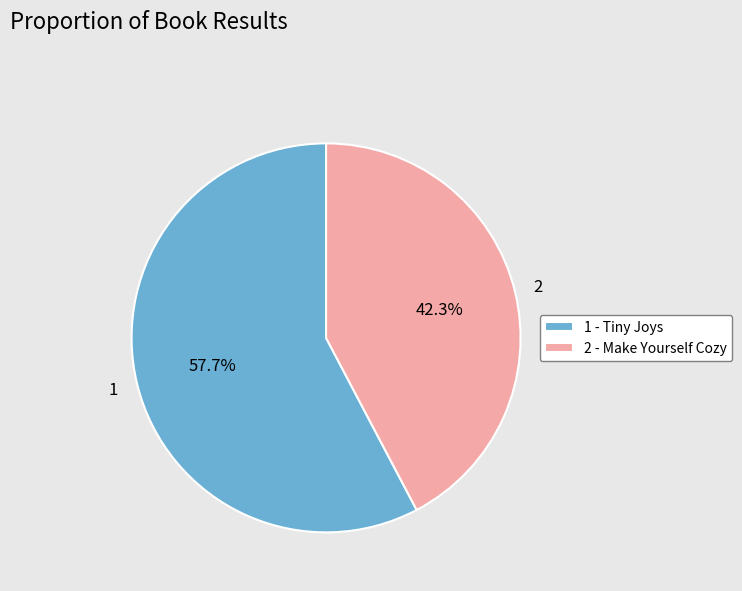

What percentage is NOT represented by 2?

57.7%